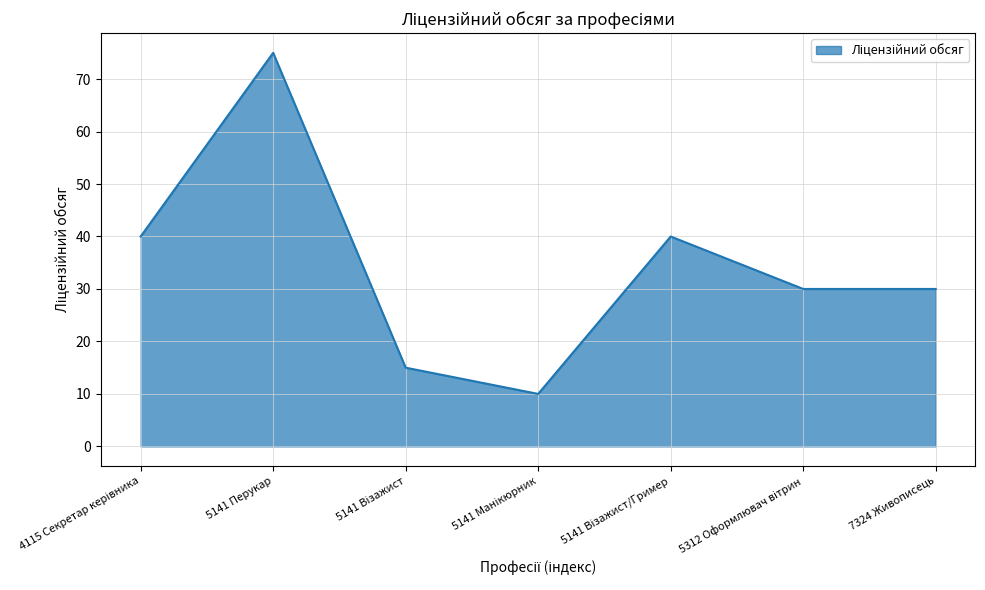

What is the approximate value at 7324 Живописець, to the nearest 5?

30